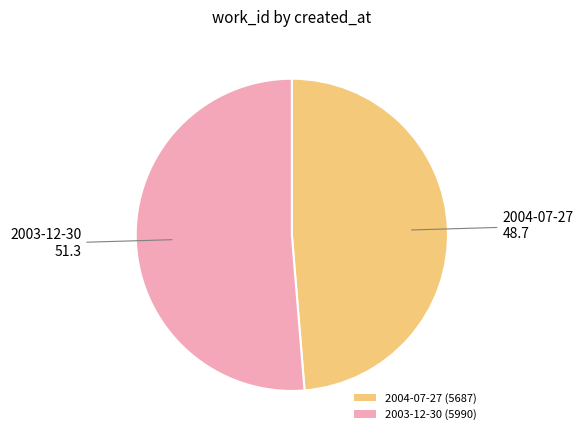

True or false: 2003-12-30 accounts for 65% of the total.

False